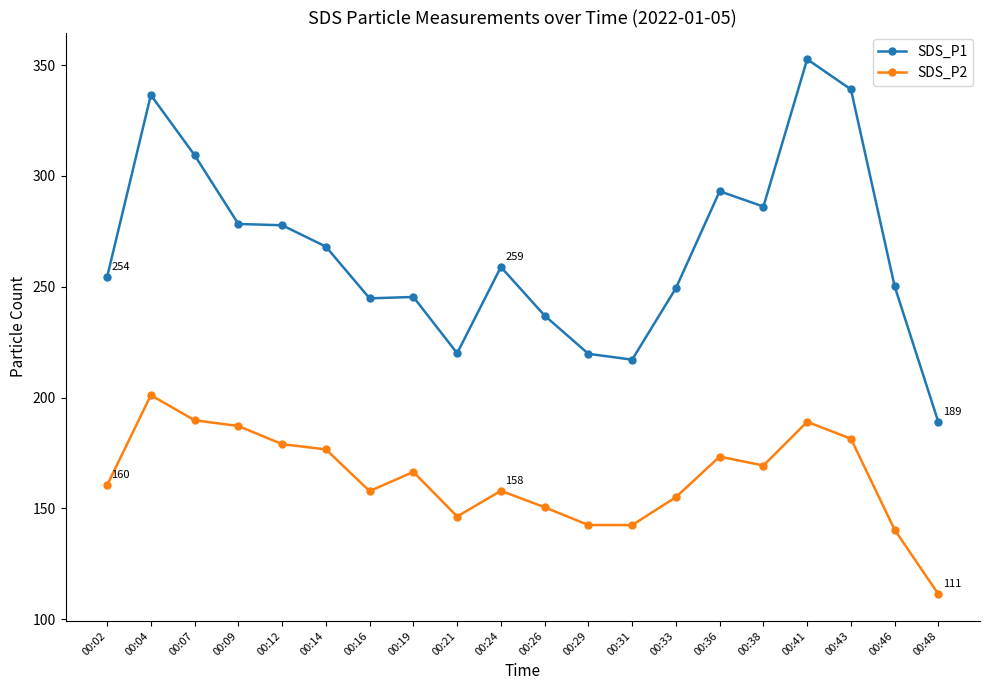

What is the average value of the SDS_P1 series?

266.3